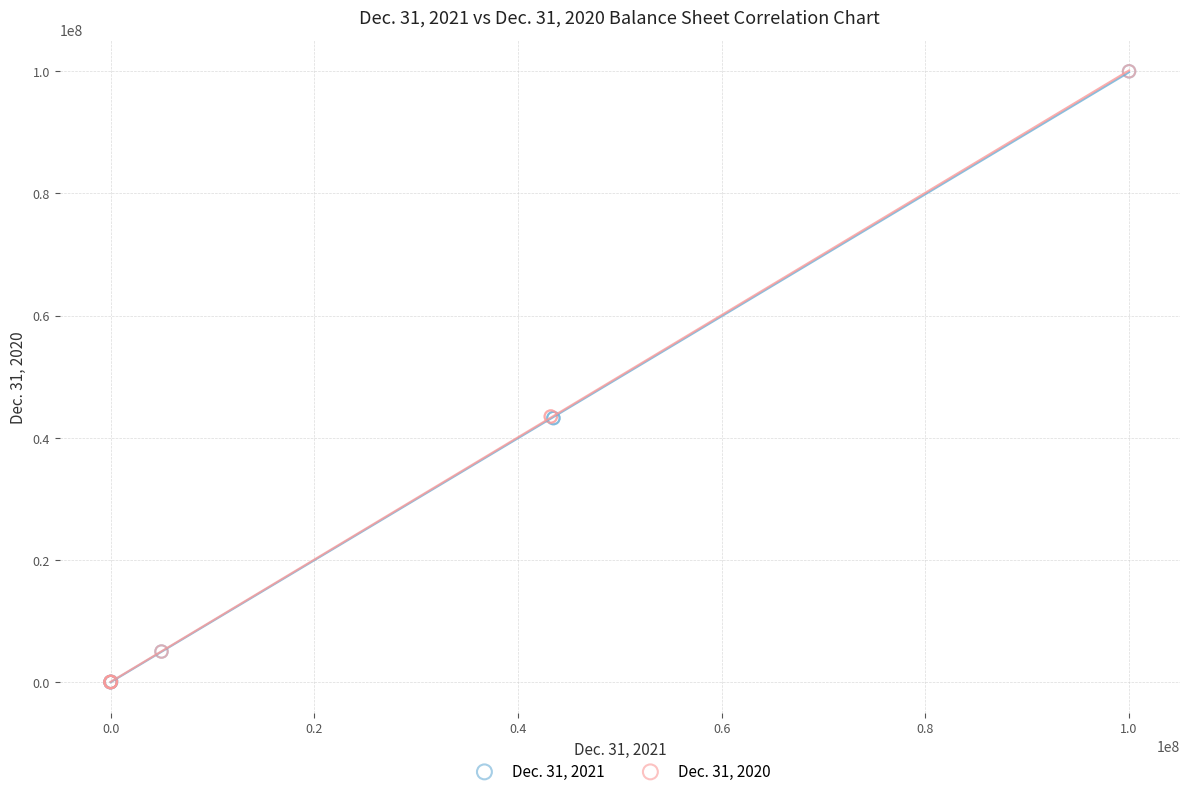

What are all the series names shown in the legend?

Dec. 31, 2021, Dec. 31, 2020